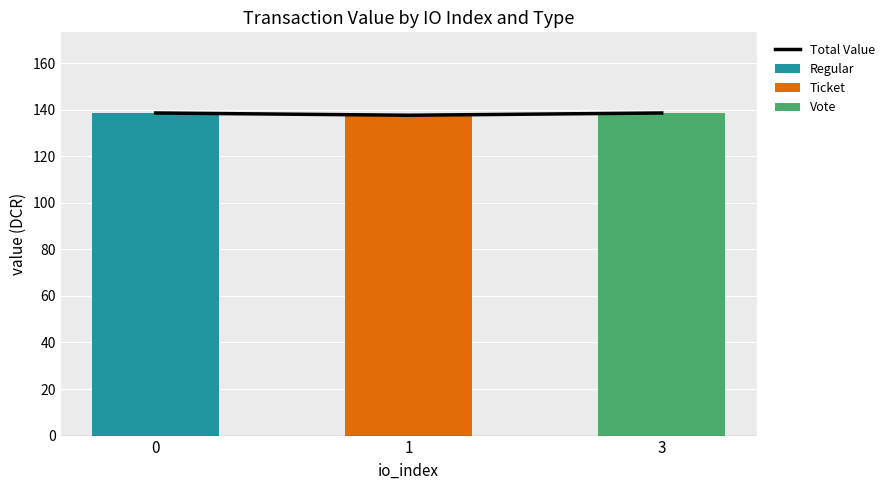

What is the value of the Vote bar at the 3rd from the left?

138.5